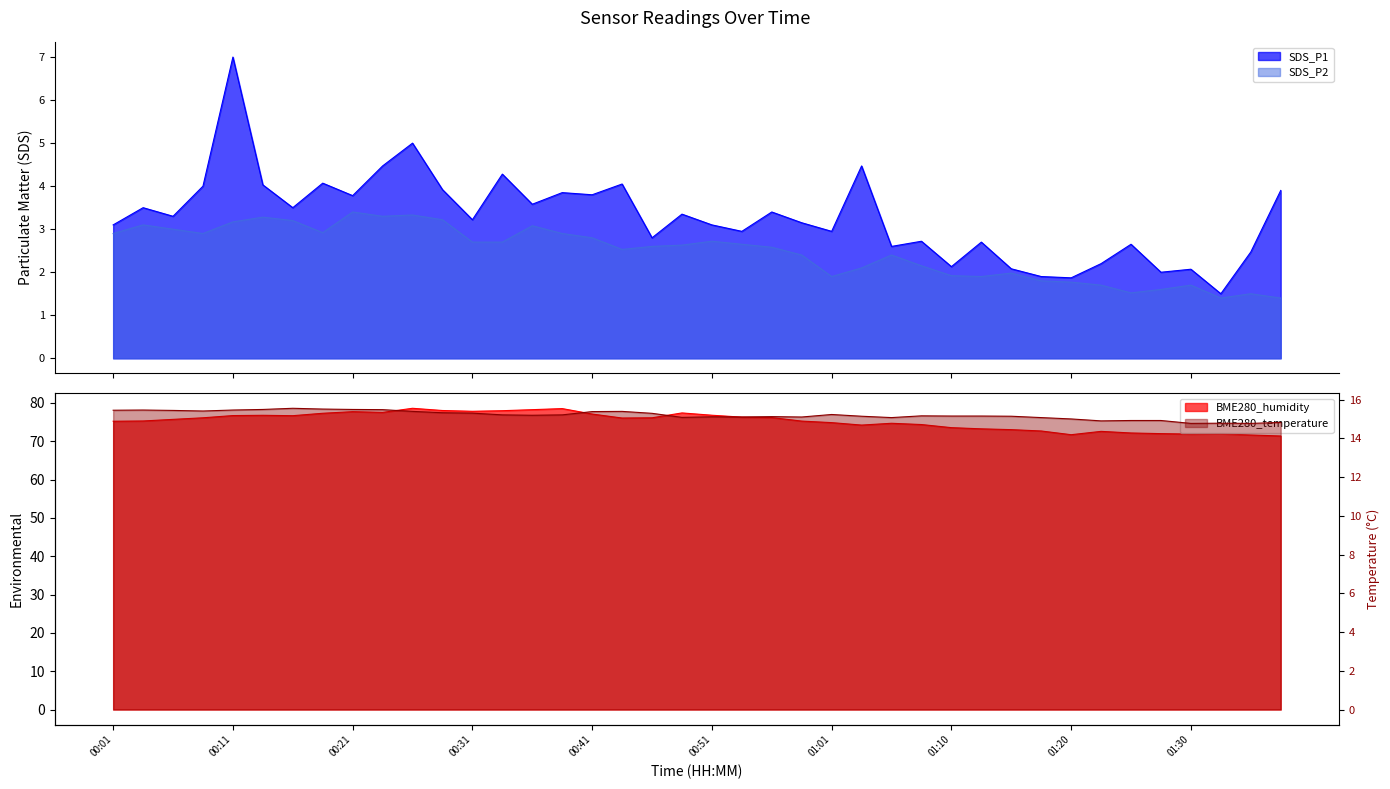

At 00:38, list the series in order from smallest to largest.

SDS_P2, SDS_P1, BME280_temperature, BME280_humidity